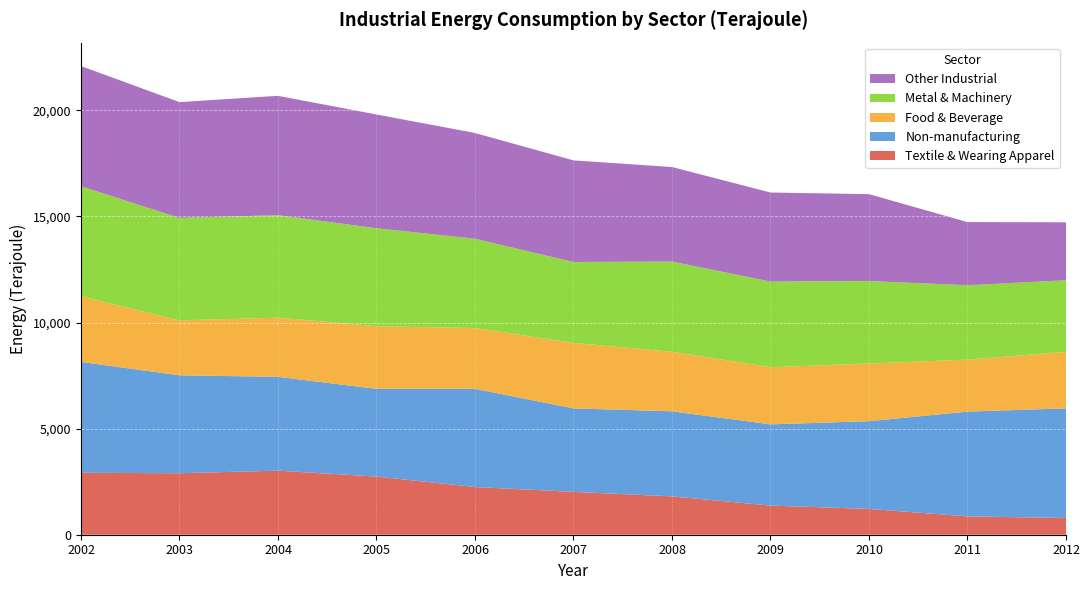

Reading right to left, extract all data points from this chart.

Textile & Wearing Apparel: 789	864	1217	1373	1809	2019	2249	2741	3020	2898	2919
Non-manufacturing: 5167	4939	4135	3829	4009	3935	4629	4134	4421	4618	5225
Food & Beverage: 2661	2451	2718	2695	2804	3086	2863	2953	2790	2587	3095
Metal & Machinery: 3378	3505	3888	4036	4255	3815	4209	4619	4831	4830	5186
Other Industrial: 2732	2976	4095	4196	4454	4789	4985	5360	5625	5457	5665